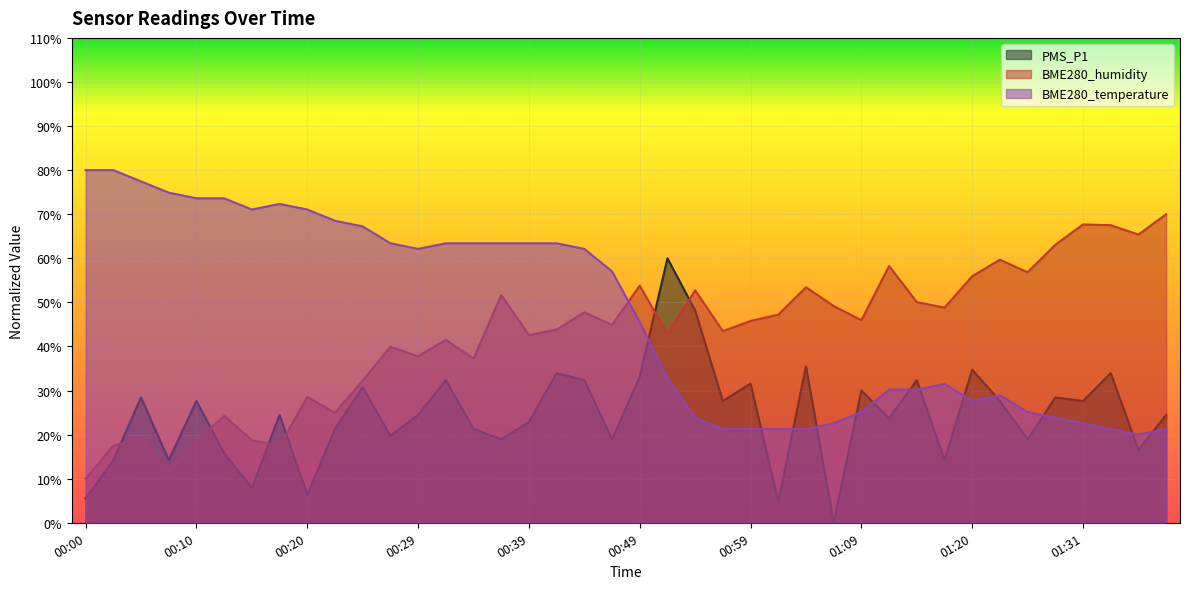

How many lines are shown in the chart?

3